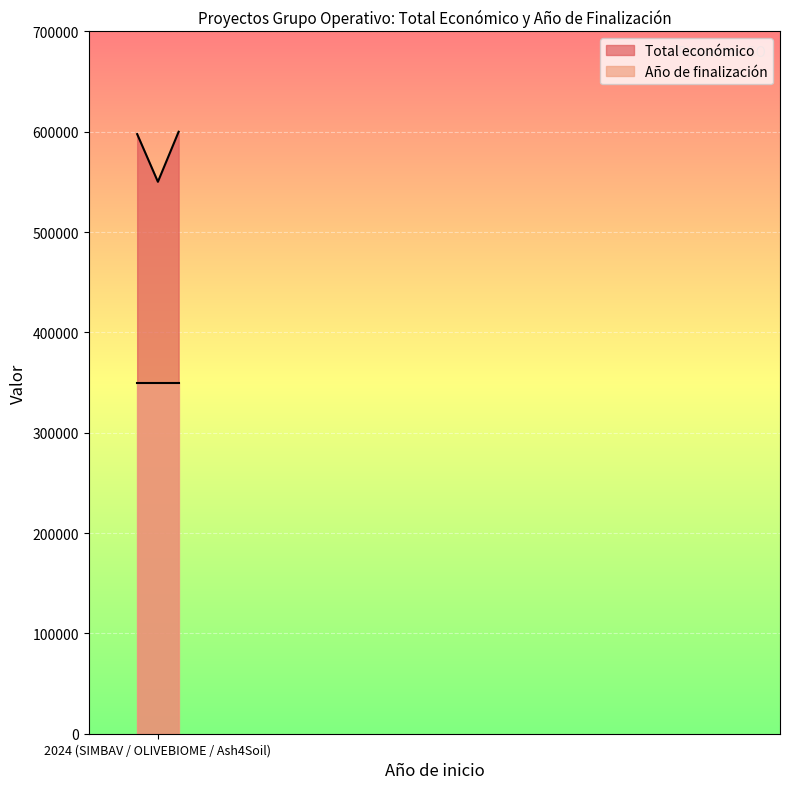

The value at SIMBAV is 597651. True or false?

True